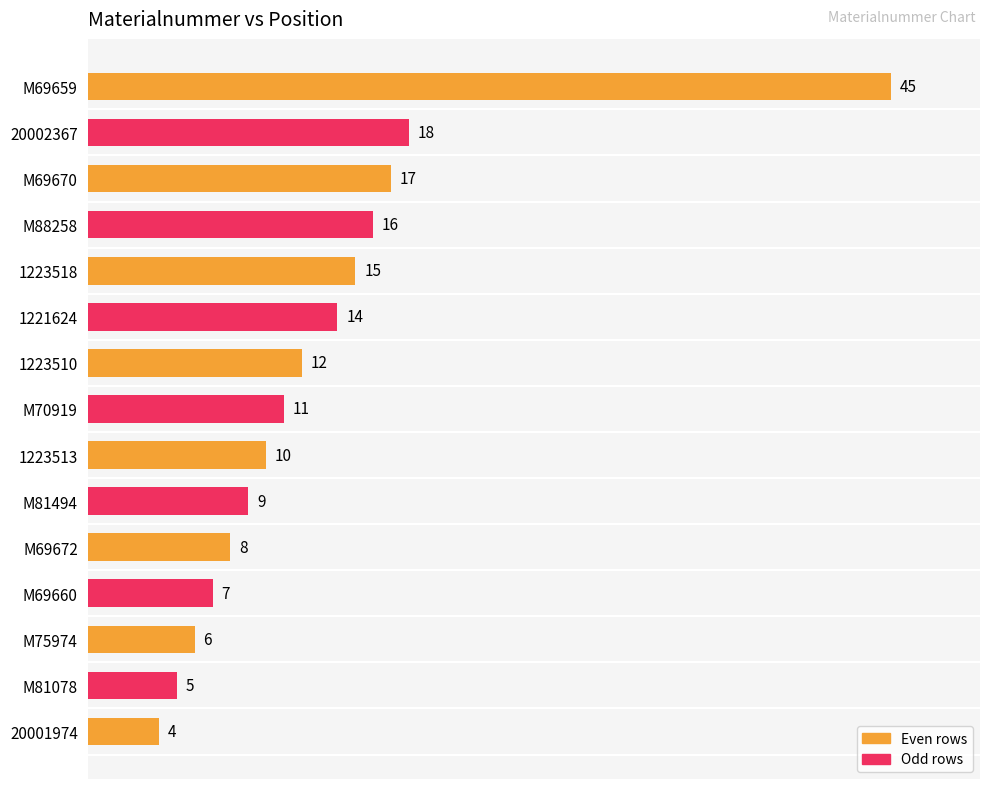

Which has a higher value, 20001974 or M81494?

M81494